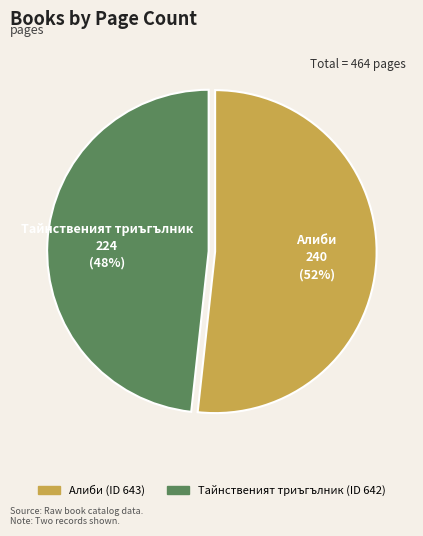

Is there any slice that represents more than half of the pie?

Yes